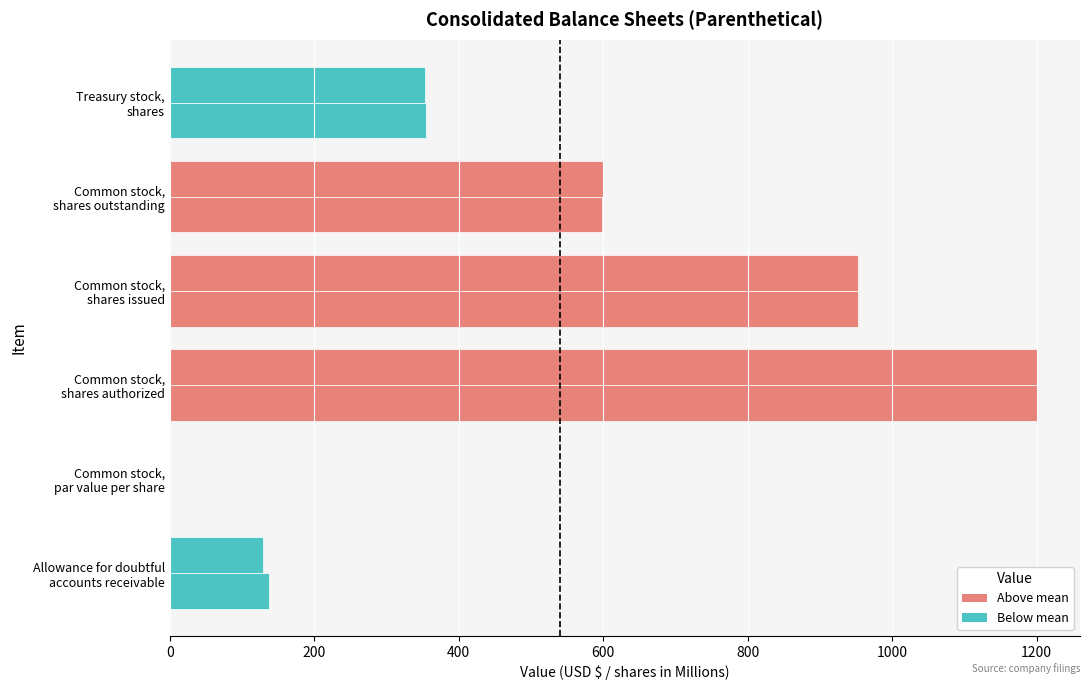

How many categories are shown in the chart?

6